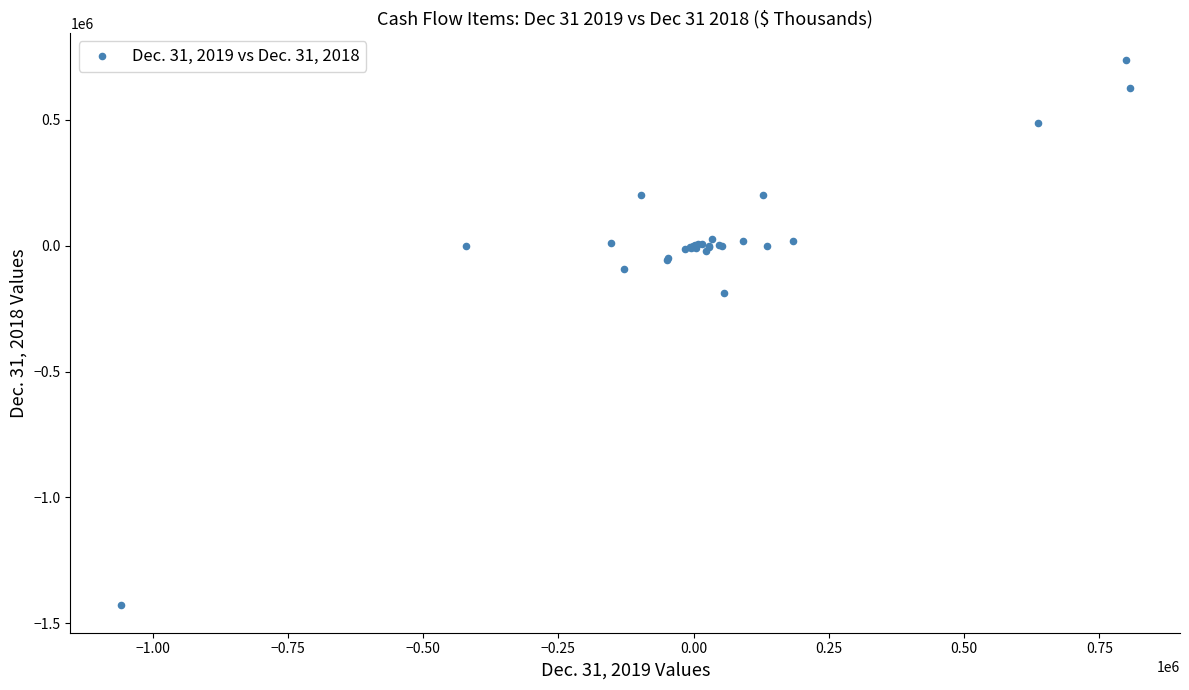

What Y value in the scatter plot is closest to -345677?

-186499